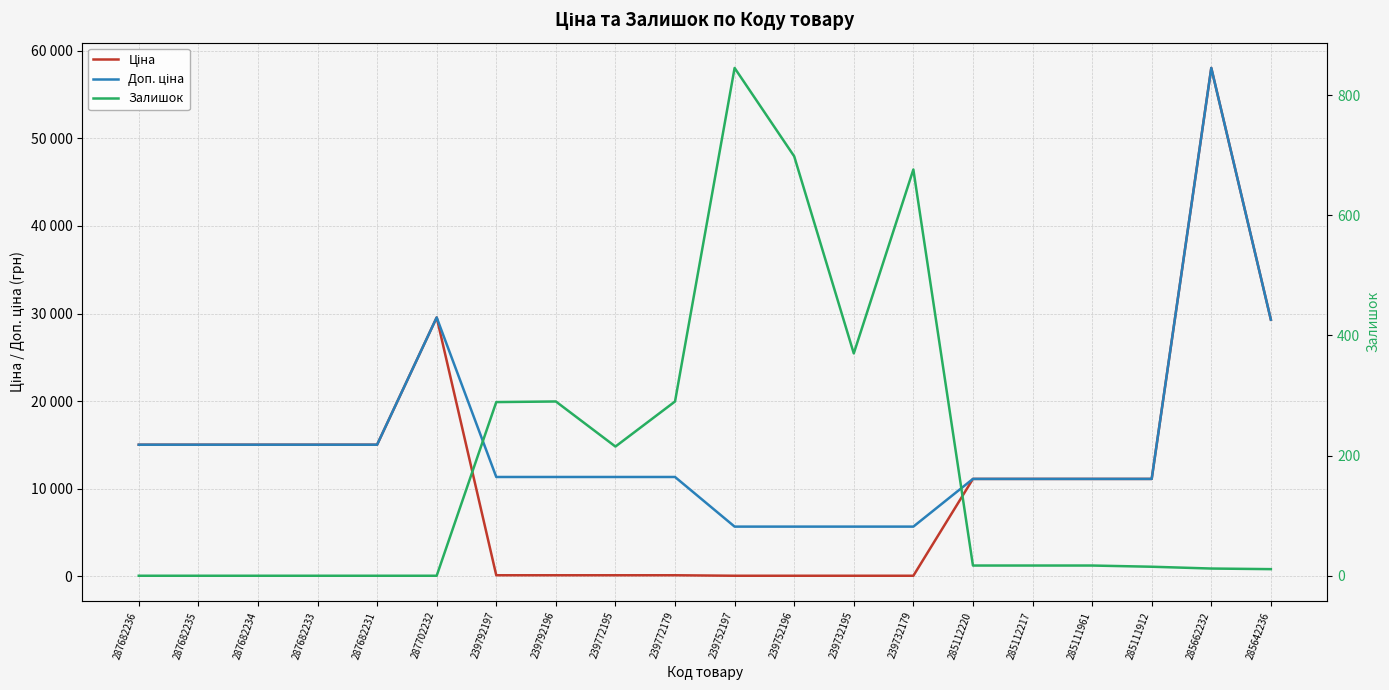

Does the chart display data point markers on the line(s)?

No